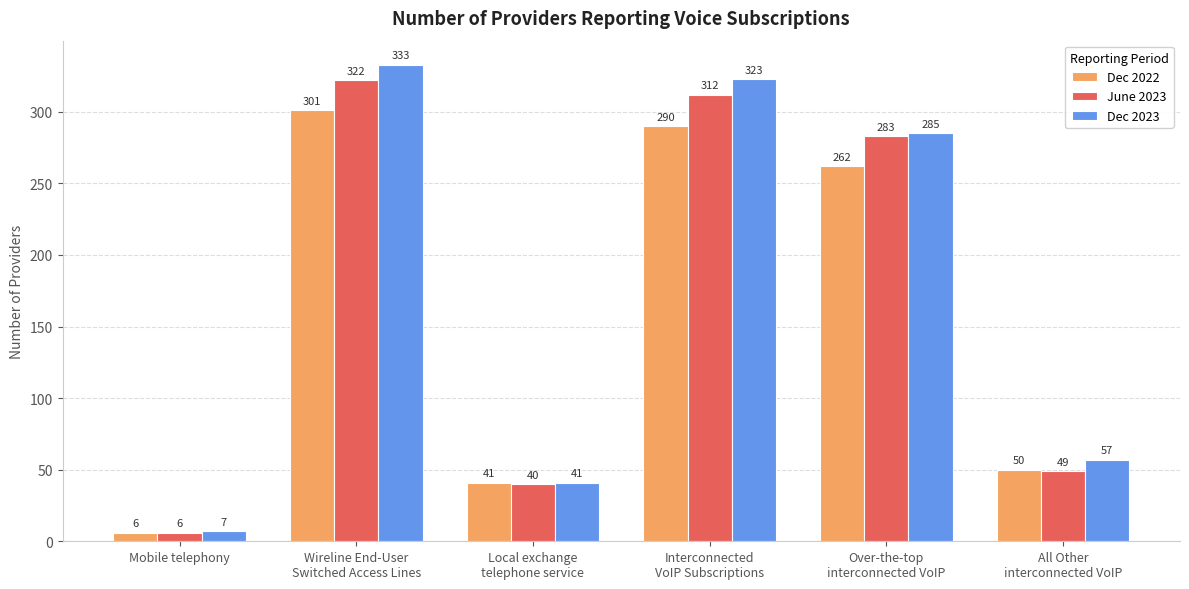

Which series has the largest total across all categories?

Dec 2023